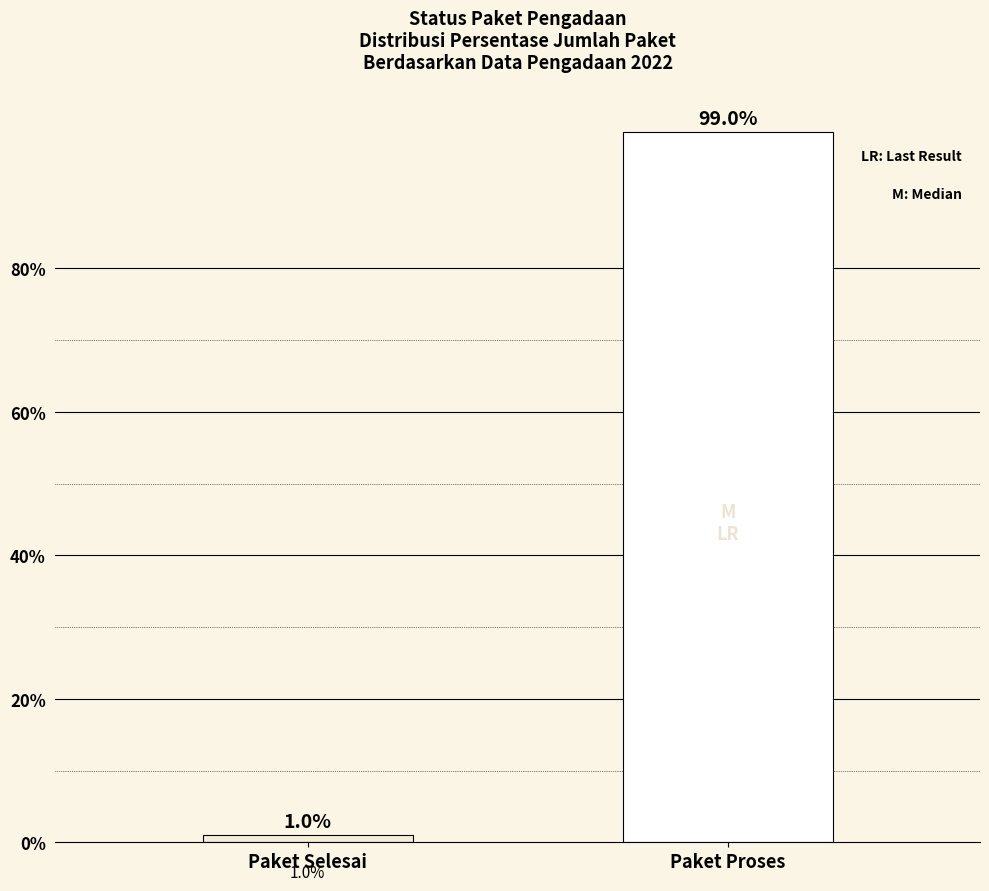

Count the number of categories in the chart.

2